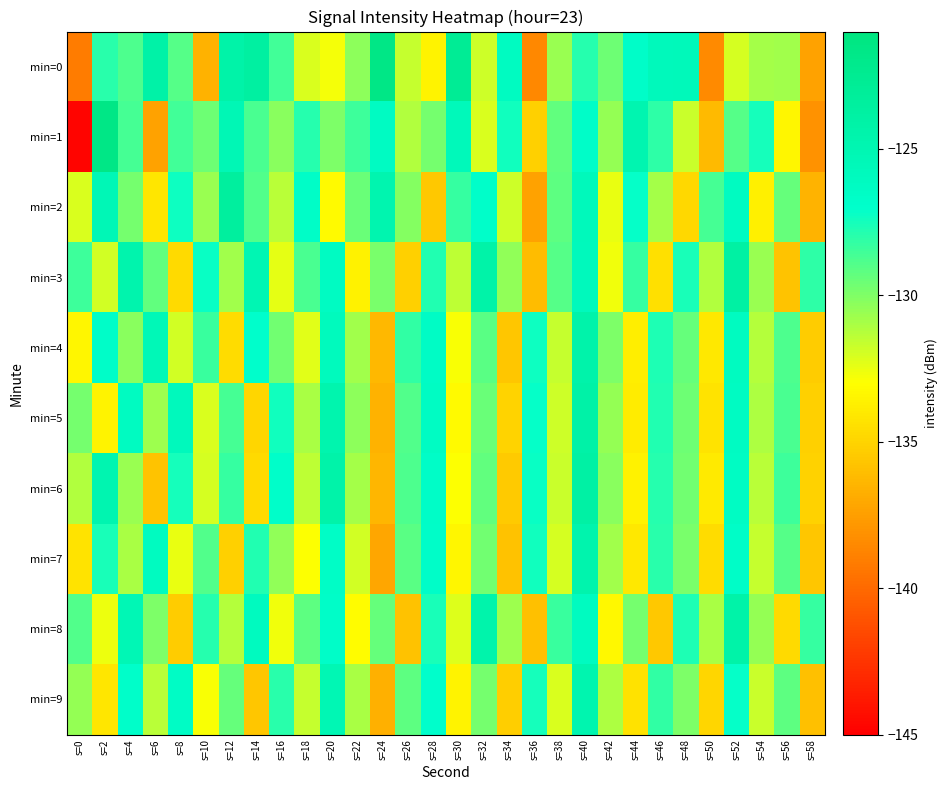

Reading right to left, list all the values displayed in this chart.

min=0: s=58=-137.4	s=56=-130.8	s=54=-130.9	s=52=-132.0	s=50=-138.5	s=48=-125.6	s=46=-125.7	s=44=-126.7	s=42=-129.6	s=40=-127.8	s=38=-130.6	s=36=-138.6	s=34=-126.2	s=32=-131.8	s=30=-122.7	s=28=-133.5	s=26=-131.6	s=24=-121.6	s=22=-130.4	s=20=-132.8	s=18=-132.2	s=16=-128.6	s=14=-123.7	s=12=-124.2	s=10=-136.6	s=8=-129.0	s=6=-124.2	s=4=-128.8	s=2=-128.0	s=0=-139.1
min=1: s=58=-138.1	s=56=-133.4	s=54=-127.5	s=52=-129.0	s=50=-136.2	s=48=-131.7	s=46=-128.1	s=44=-124.9	s=42=-130.5	s=40=-126.8	s=38=-129.3	s=36=-135.2	s=34=-127.4	s=32=-132.1	s=30=-125.6	s=28=-129.8	s=26=-131.2	s=24=-126.3	s=22=-128.5	s=20=-130.0	s=18=-127.9	s=16=-130.3	s=14=-128.7	s=12=-125.3	s=10=-129.6	s=8=-128.6	s=6=-137.3	s=4=-128.6	s=2=-121.6	s=0=-144.8
min=2: s=58=-136.5	s=56=-129.4	s=54=-133.7	s=52=-126.2	s=50=-128.6	s=48=-134.8	s=46=-130.9	s=44=-127.1	s=42=-132.5	s=40=-125.7	s=38=-129.2	s=36=-137.4	s=34=-131.8	s=32=-126.9	s=30=-128.3	s=28=-135.6	s=26=-130.1	s=24=-124.8	s=22=-129.5	s=20=-133.2	s=18=-126.7	s=16=-131.4	s=14=-128.9	s=12=-123.5	s=10=-130.6	s=8=-127.3	s=6=-134.2	s=4=-129.8	s=2=-125.4	s=0=-132.1
min=3: s=58=-128.1	s=56=-135.8	s=54=-130.6	s=52=-123.9	s=50=-131.2	s=48=-127.6	s=46=-134.5	s=44=-128.3	s=42=-132.7	s=40=-125.8	s=38=-129.0	s=36=-136.1	s=34=-130.4	s=32=-124.2	s=30=-131.5	s=28=-127.8	s=26=-135.2	s=24=-129.9	s=22=-133.6	s=20=-126.3	s=18=-128.7	s=16=-132.4	s=14=-125.1	s=12=-130.8	s=10=-127.2	s=8=-134.7	s=6=-129.3	s=4=-124.6	s=2=-131.9	s=0=-128.5
min=4: s=58=-135.4	s=56=-128.8	s=54=-131.3	s=52=-126.1	s=50=-134.1	s=48=-129.4	s=46=-127.7	s=44=-133.8	s=42=-130.0	s=40=-124.4	s=38=-131.6	s=36=-127.3	s=34=-135.7	s=32=-129.1	s=30=-132.9	s=28=-126.5	s=26=-128.2	s=24=-136.3	s=22=-130.8	s=20=-125.9	s=18=-132.3	s=16=-129.7	s=14=-127.0	s=12=-134.6	s=10=-128.4	s=8=-131.9	s=6=-125.5	s=4=-130.2	s=2=-126.8	s=0=-133.4
min=5: s=58=-135.2	s=56=-128.7	s=54=-131.1	s=52=-126.3	s=50=-134.3	s=48=-129.6	s=46=-127.8	s=44=-133.9	s=42=-130.5	s=40=-124.1	s=38=-131.8	s=36=-127.1	s=34=-135.0	s=32=-129.5	s=30=-133.2	s=28=-126.4	s=26=-128.9	s=24=-136.6	s=22=-130.3	s=20=-124.7	s=18=-131.0	s=16=-127.4	s=14=-134.9	s=12=-128.6	s=10=-132.1	s=8=-125.8	s=6=-130.7	s=4=-126.2	s=2=-133.5	s=0=-129.8
min=6: s=58=-135.1	s=56=-128.5	s=54=-131.4	s=52=-126.4	s=50=-134.0	s=48=-129.7	s=46=-127.9	s=44=-133.6	s=42=-130.2	s=40=-124.0	s=38=-131.7	s=36=-127.2	s=34=-135.5	s=32=-129.3	s=30=-133.0	s=28=-126.7	s=26=-128.8	s=24=-136.4	s=22=-130.9	s=20=-124.3	s=18=-131.5	s=16=-126.9	s=14=-134.7	s=12=-128.3	s=10=-132.0	s=8=-127.5	s=6=-135.8	s=4=-130.6	s=2=-124.9	s=0=-131.2
min=7: s=58=-135.7	s=56=-129.0	s=54=-131.6	s=52=-126.7	s=50=-134.6	s=48=-129.9	s=46=-128.0	s=44=-134.1	s=42=-130.8	s=40=-124.6	s=38=-132.0	s=36=-127.4	s=34=-135.9	s=32=-129.7	s=30=-133.4	s=28=-126.8	s=26=-129.1	s=24=-137.2	s=22=-131.9	s=20=-126.6	s=18=-133.0	s=16=-130.4	s=14=-127.8	s=12=-135.2	s=10=-128.9	s=8=-132.5	s=6=-126.1	s=4=-131.0	s=2=-127.6	s=0=-134.3
min=8: s=58=-128.3	s=56=-134.7	s=54=-130.5	s=52=-124.2	s=50=-131.0	s=48=-127.7	s=46=-135.6	s=44=-129.8	s=42=-133.3	s=40=-126.1	s=38=-128.4	s=36=-136.0	s=34=-130.7	s=32=-124.5	s=30=-132.2	s=28=-127.6	s=26=-135.9	s=24=-129.4	s=22=-133.1	s=20=-126.8	s=18=-129.2	s=16=-132.7	s=14=-126.0	s=12=-131.3	s=10=-127.9	s=8=-135.4	s=6=-130.0	s=4=-125.3	s=2=-132.6	s=0=-128.9
min=9: s=58=-136.0	s=56=-129.2	s=54=-131.7	s=52=-127.1	s=50=-134.9	s=48=-130.0	s=46=-128.2	s=44=-134.4	s=42=-131.1	s=40=-124.8	s=38=-132.1	s=36=-127.5	s=34=-135.3	s=32=-129.8	s=30=-133.5	s=28=-127.0	s=26=-129.2	s=24=-136.7	s=22=-131.0	s=20=-125.2	s=18=-131.6	s=16=-128.0	s=14=-135.7	s=12=-129.4	s=10=-132.9	s=8=-126.5	s=6=-131.4	s=4=-126.9	s=2=-134.2	s=0=-130.5